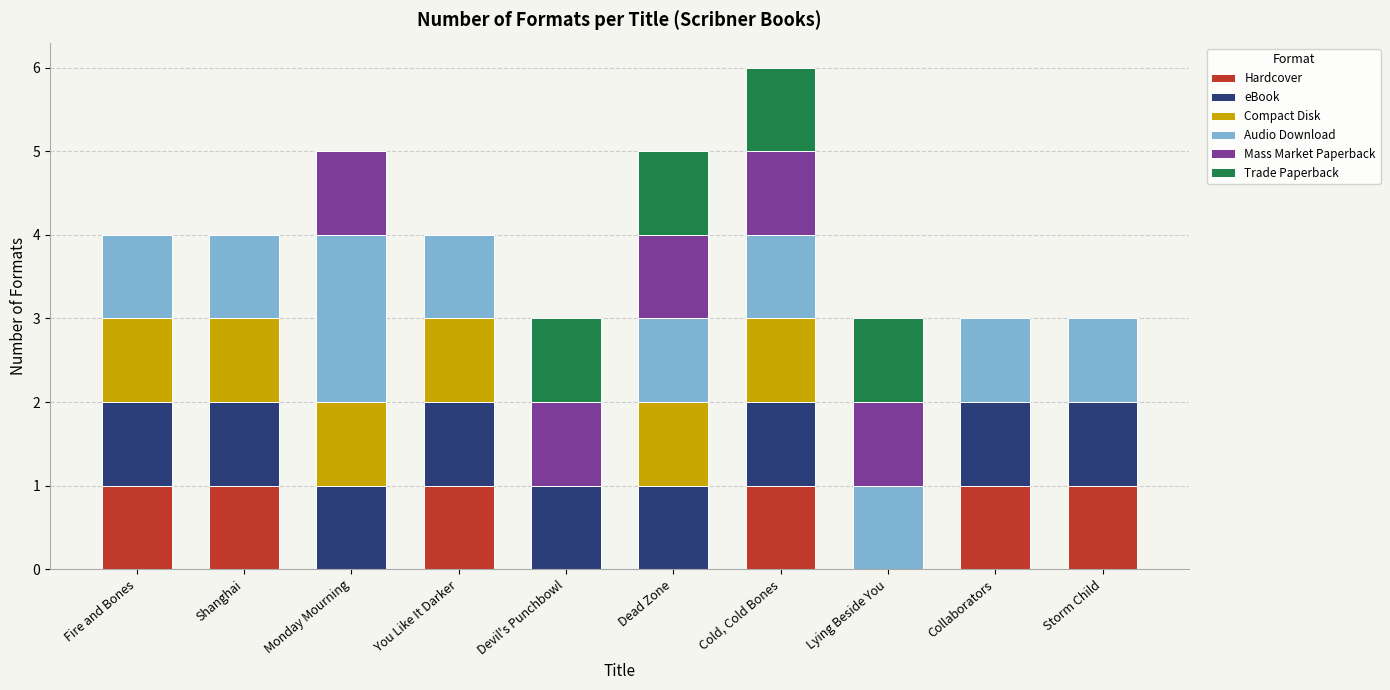

The value of Hardcover at Devil's Punchbowl is 0. True or false?

True